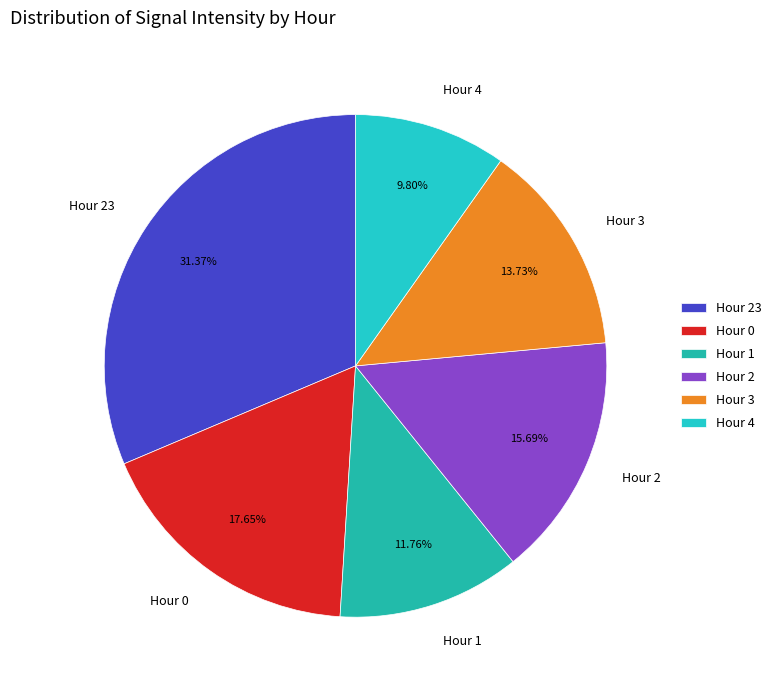

How many segments does this pie chart have?

6